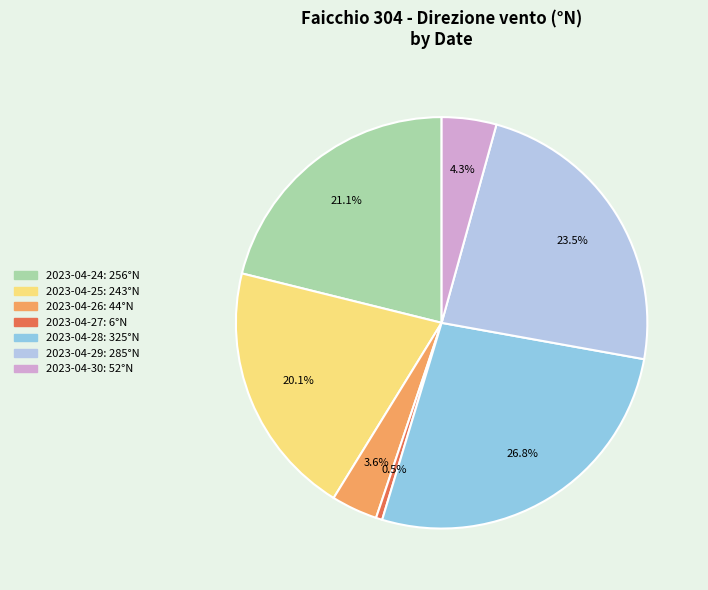

How many segments does this pie chart have?

7